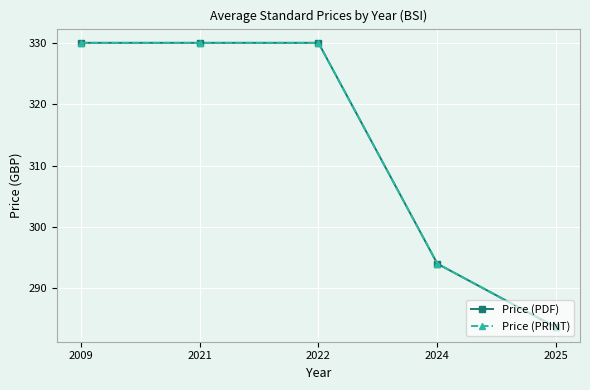

Does the chart have visible grid lines?

Yes